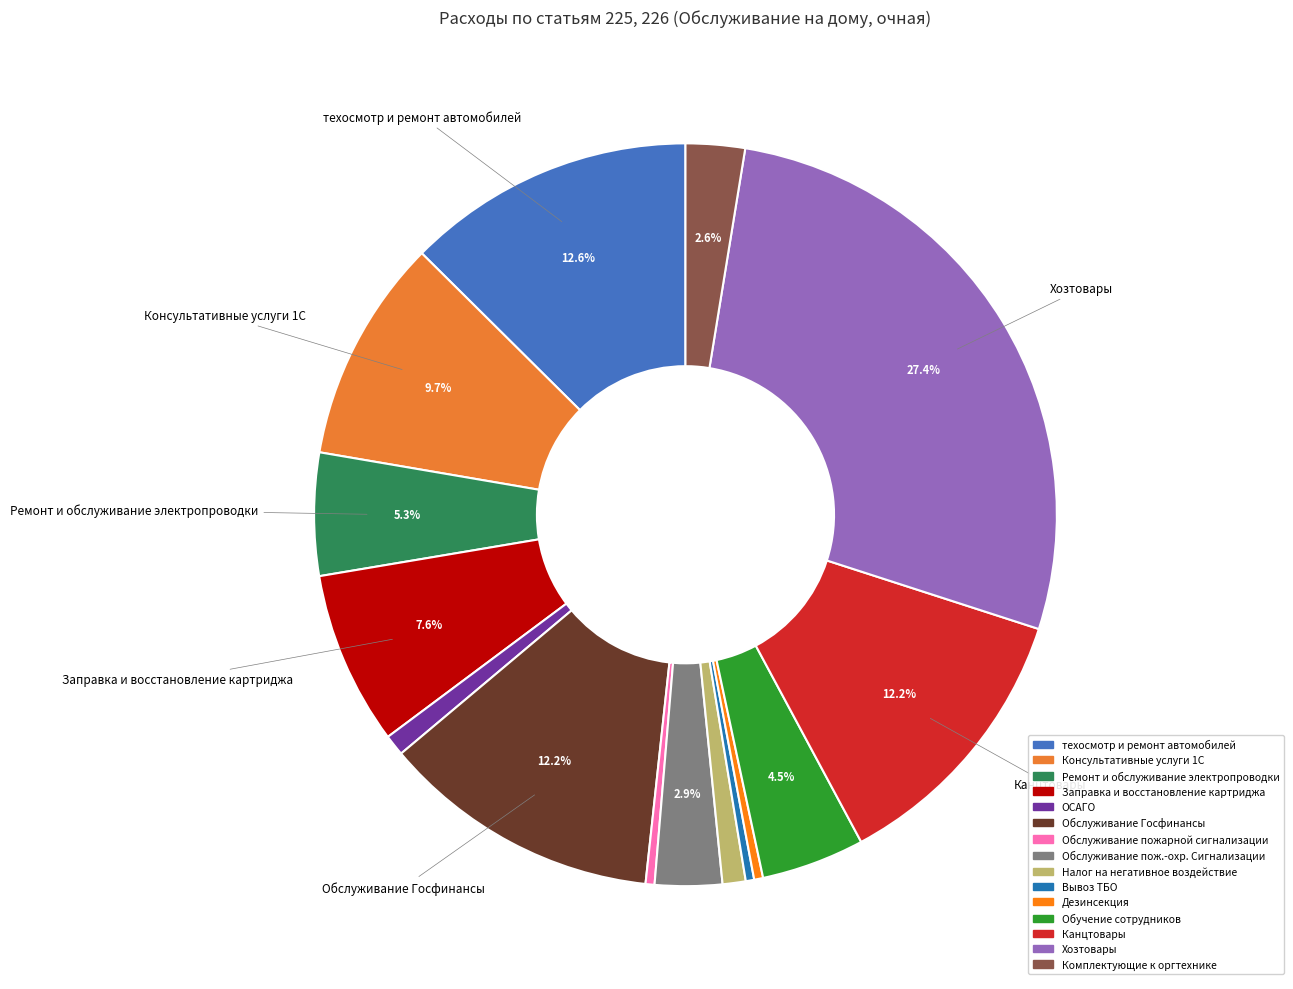

What is the total percentage of Обслуживание Госфинансы and Дезинсекция?

12.6%